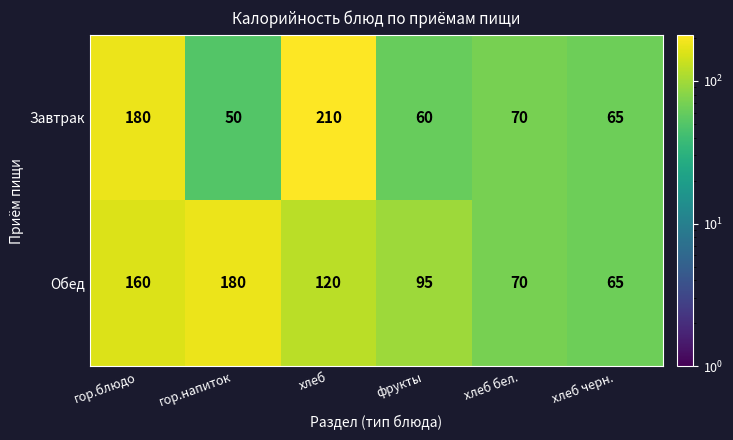

At how many categories does at least one series exceed 97?

3